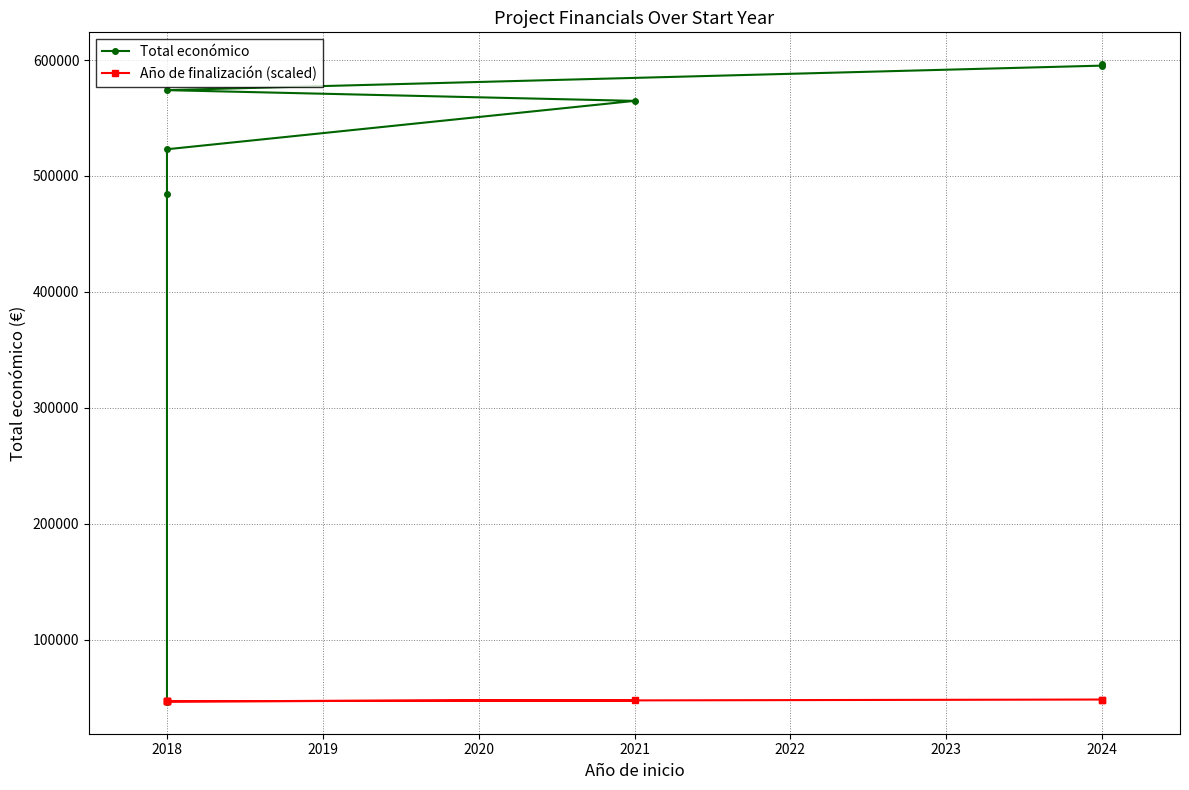

List the series in order of their overall mean, highest first.

Total económico, Año de finalización (scaled)